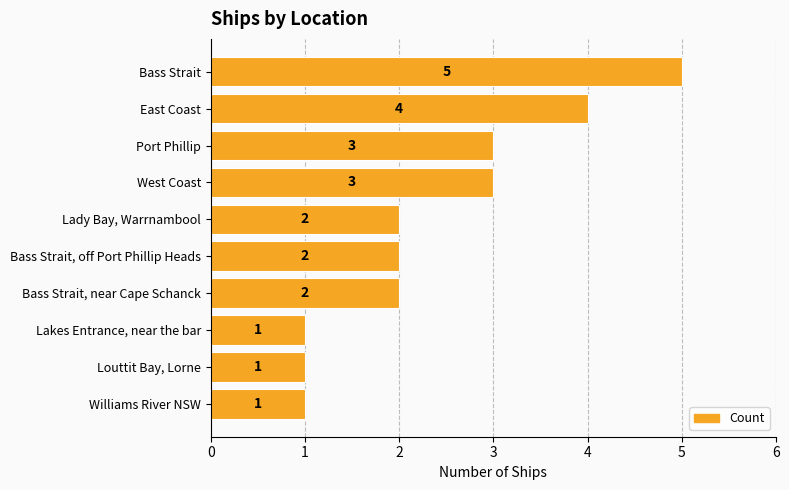

What is the label of the 3rd bar from the bottom?

Lakes Entrance, near the bar